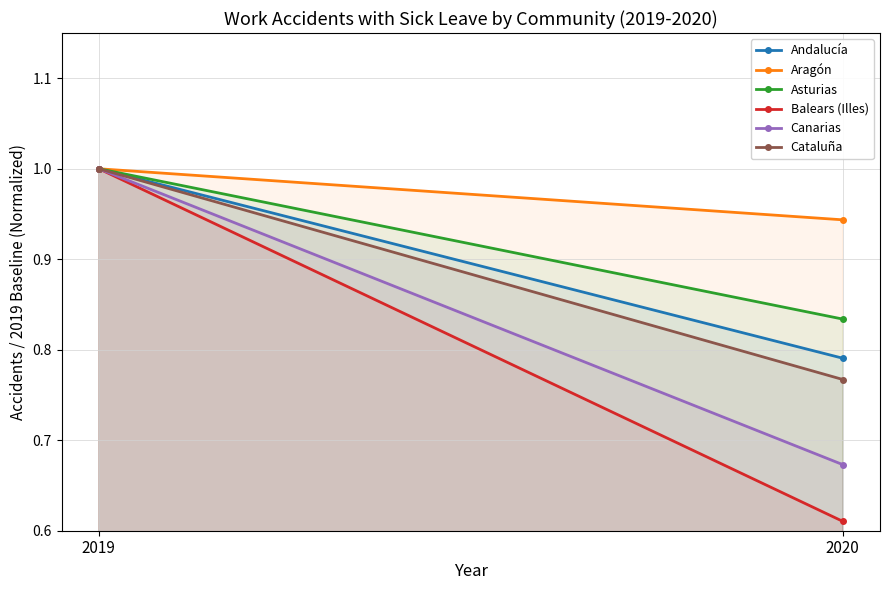

What is the total value across all series at 2020?

4.6